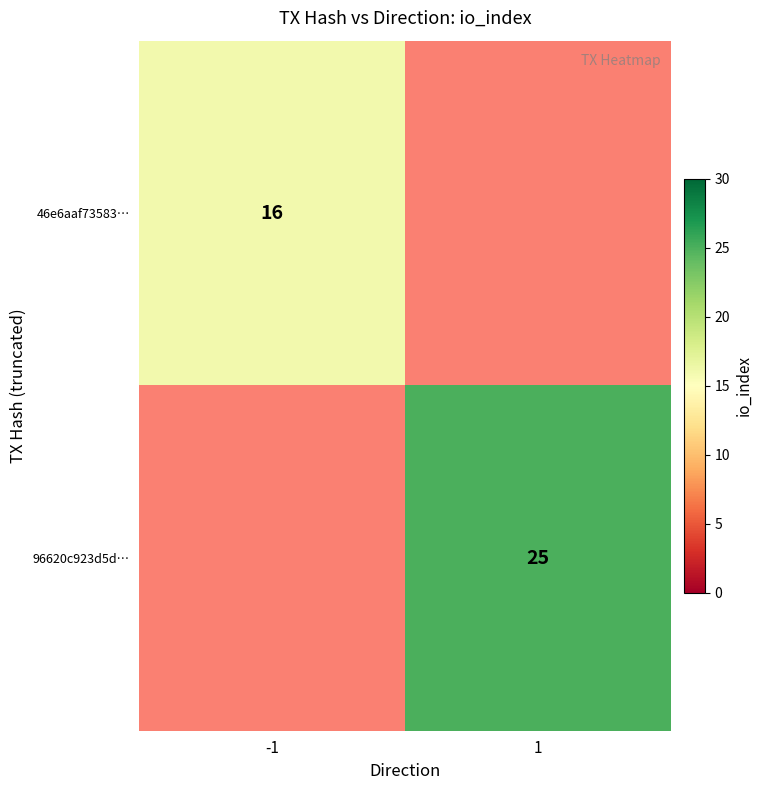

Is it true that 46e6aaf73583… equals 16 at -1?

True